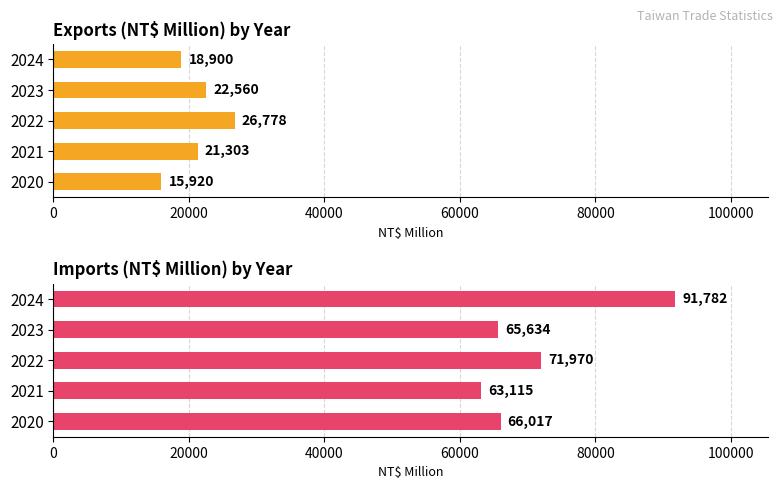

Count the number of categories in the chart.

5